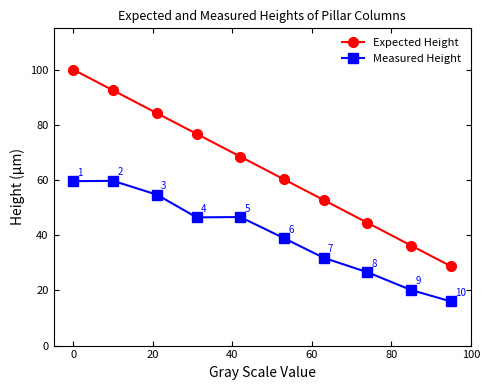

Which series has the largest range (max minus min)?

Expected Height